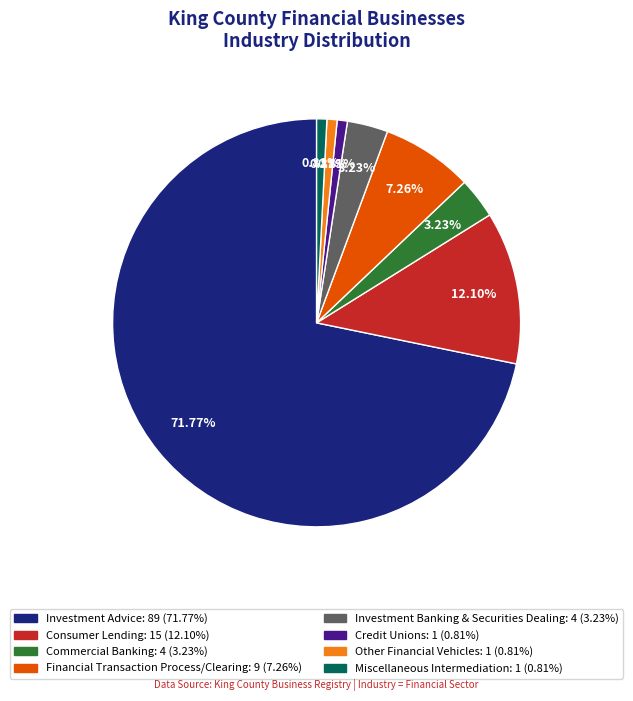

Approximately how many times larger is the value at Financial Transaction Process/Clearing compared to Investment Banking & Securities Dealing?

2.2